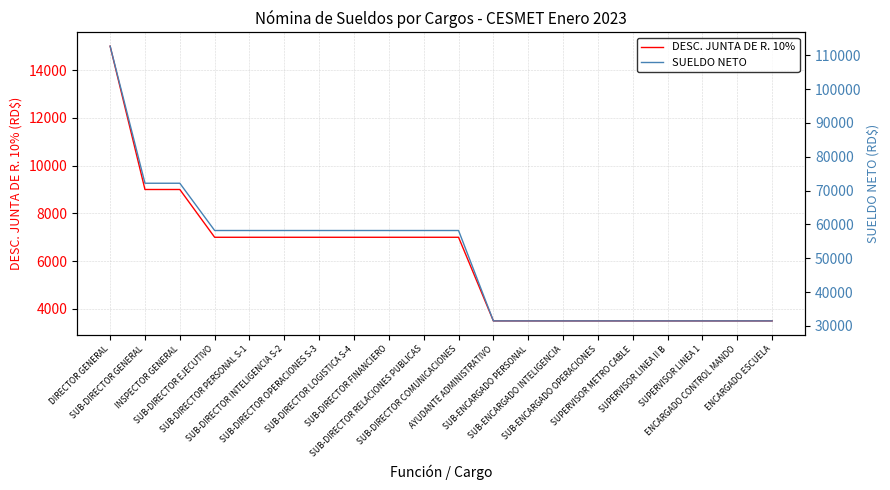

What is the difference between the maximum and minimum values in the DESC. JUNTA DE R. 10% series?

11500